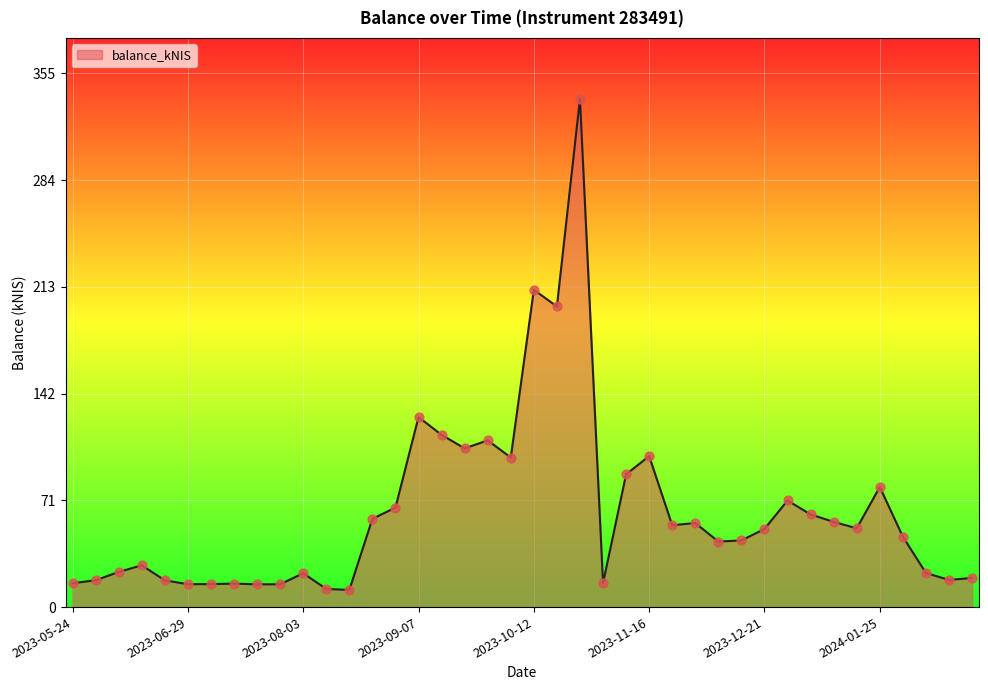

What is the greatest value displayed?

337.8